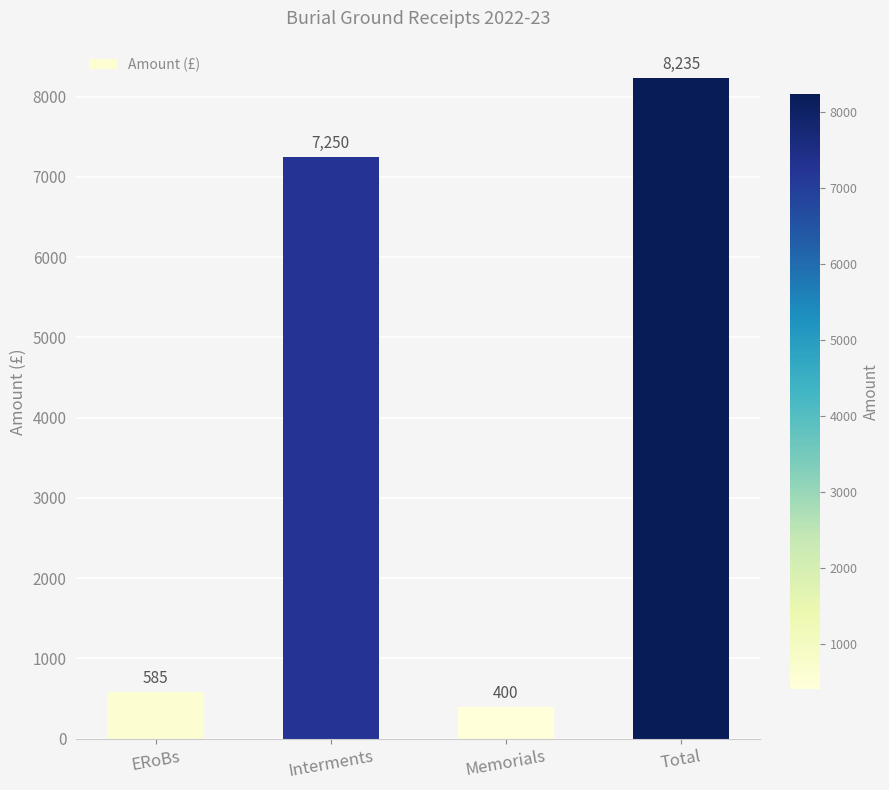

What is the average value?

4118